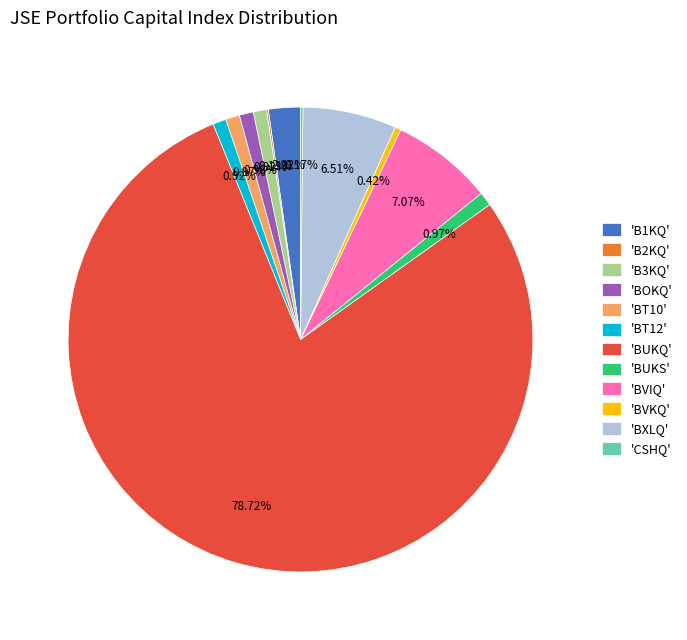

Do 'B1KQ' and 'BXLQ' together represent more than half of the pie?

No